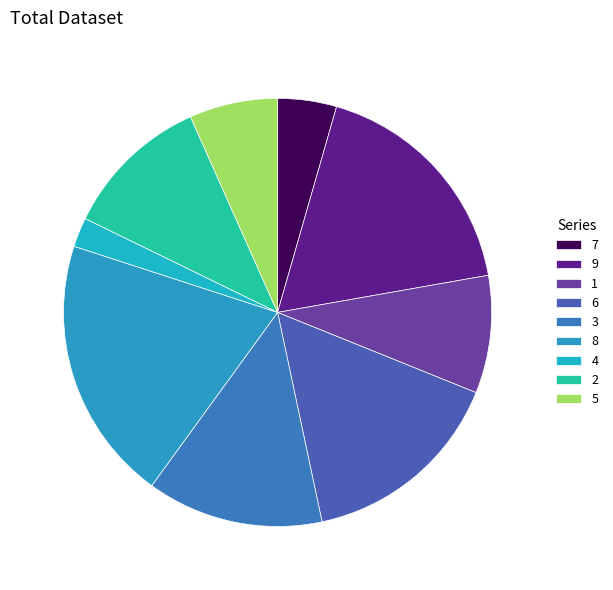

To the nearest percent, what is the difference between the 1 and 2 slice percentages?

2%